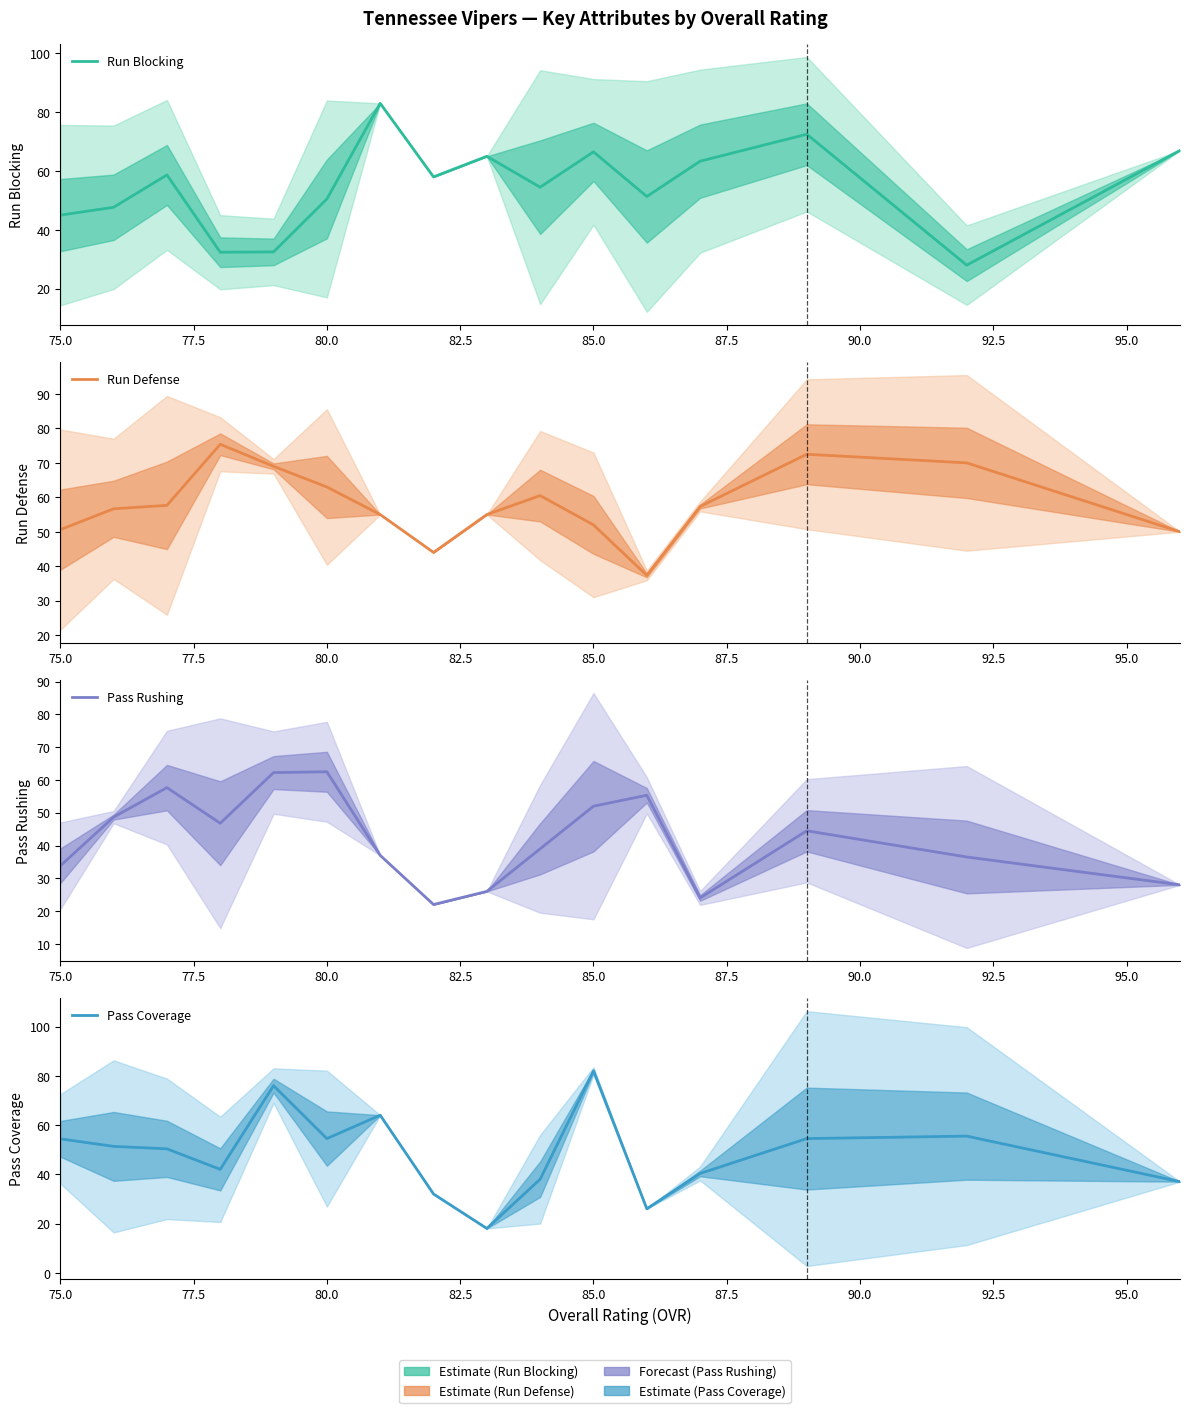

List the series in order of their peak value, lowest first.

Pass Rushing, Run Defense, Pass Coverage, Run Blocking